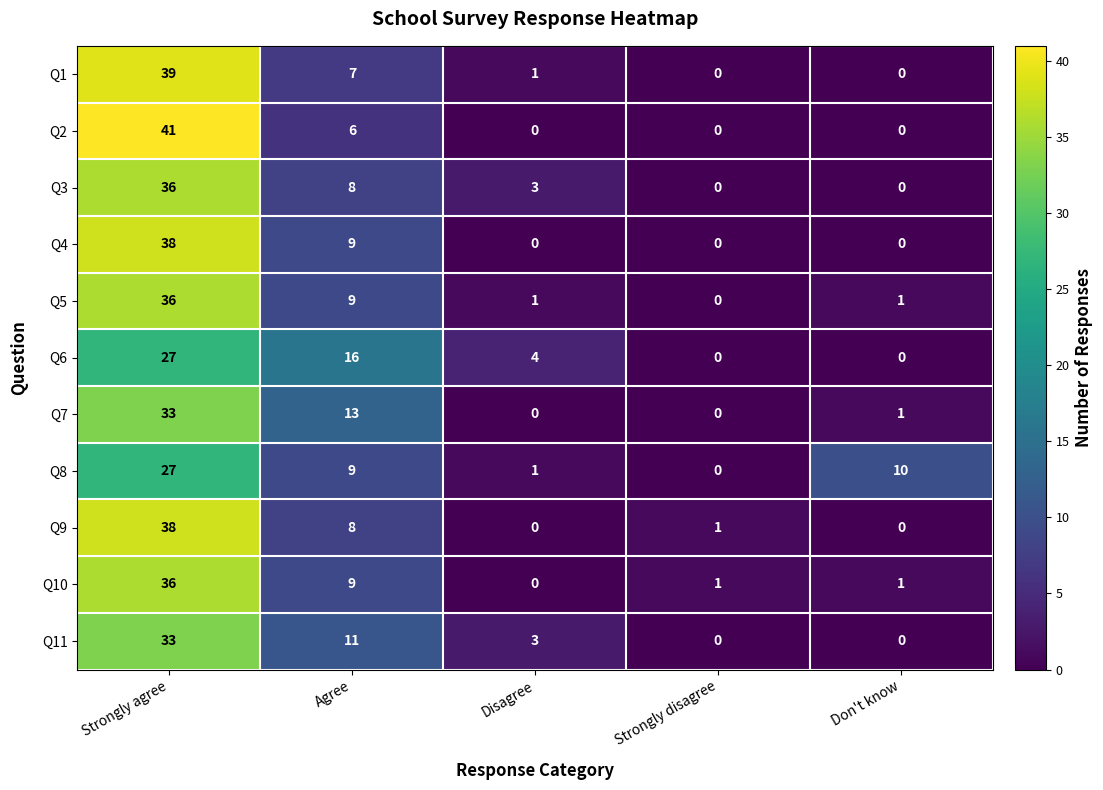

At how many categories does at least one series exceed 38?

1